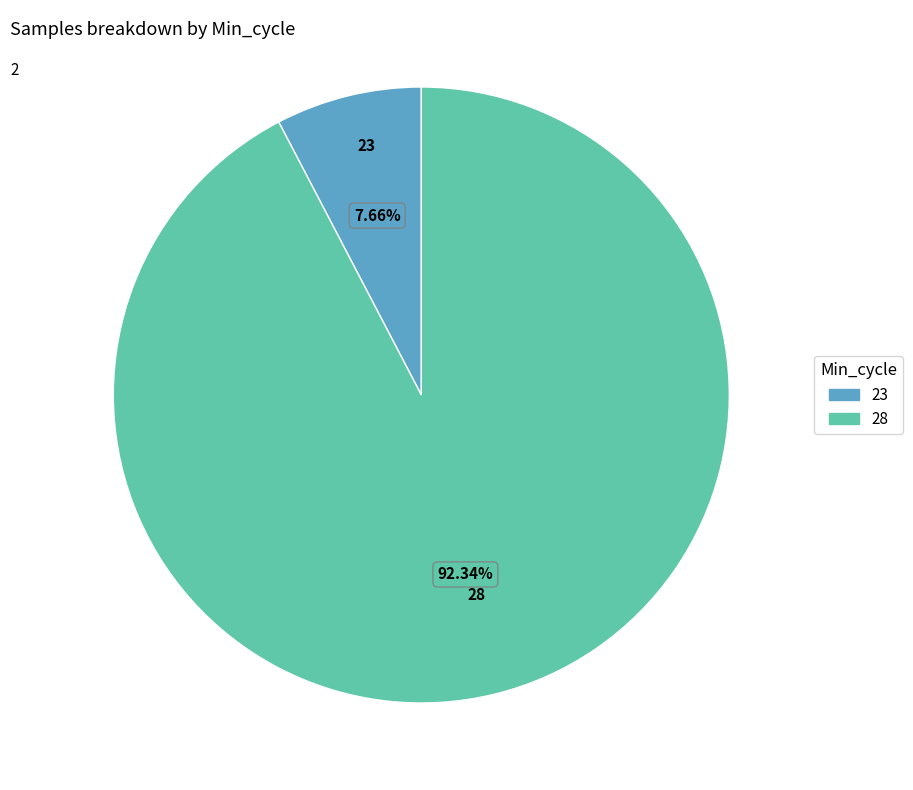

To the nearest percent, what percentage of the pie is 28?

92%